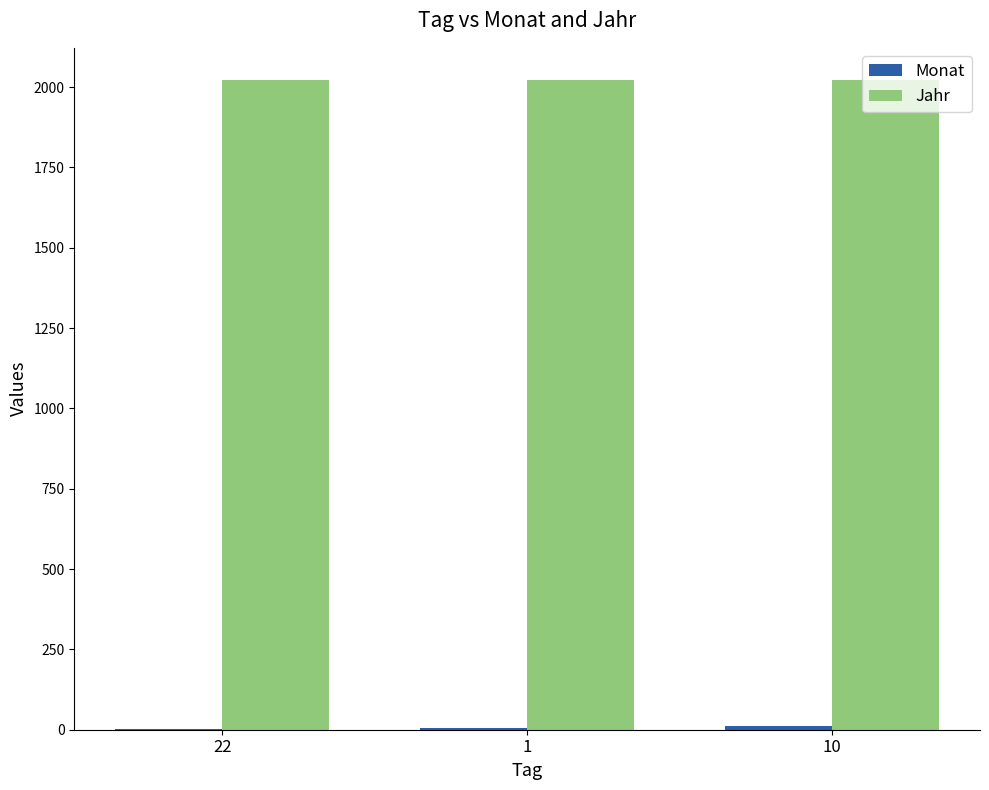

Read the Jahr value at 1.

2021